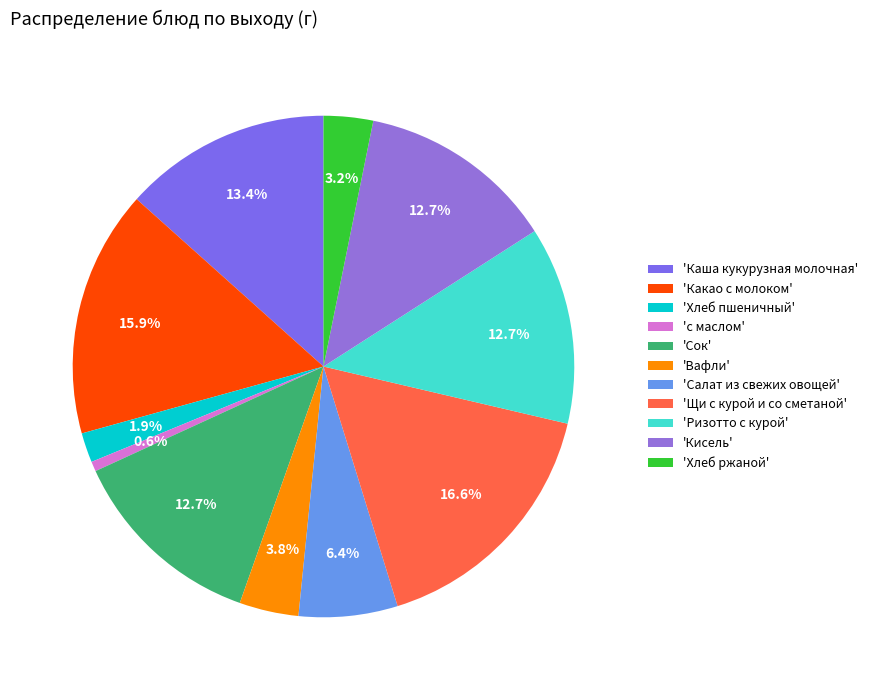

Which slice is the smallest?

'с маслом'